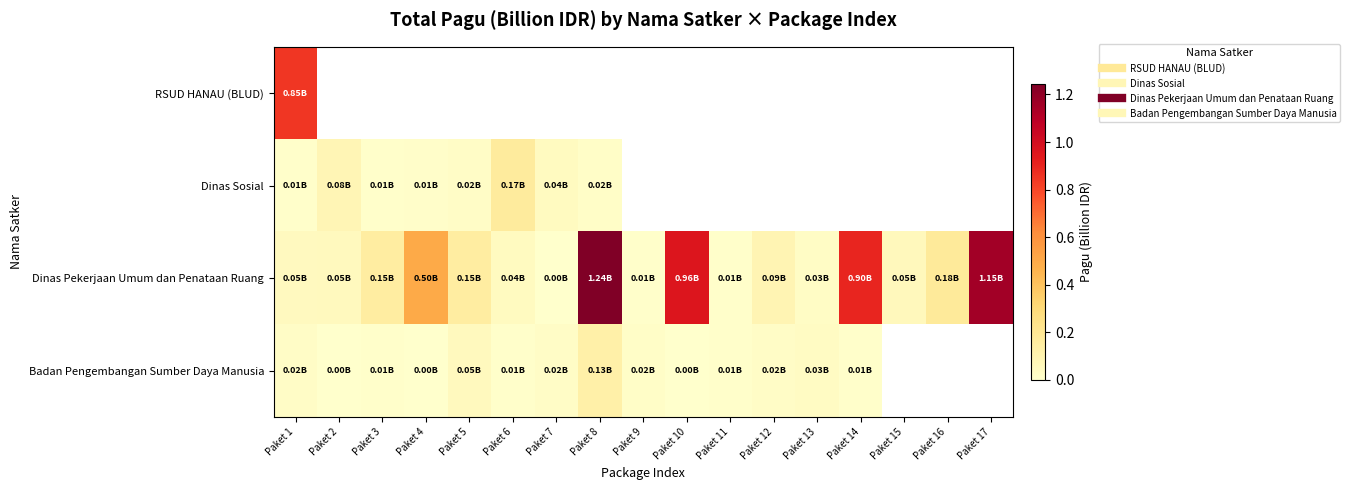

Rank the series by their maximum value, from lowest to highest.

Badan Pengembangan Sumber Daya Manusia, Dinas Sosial, RSUD HANAU (BLUD), Dinas Pekerjaan Umum dan Penataan Ruang